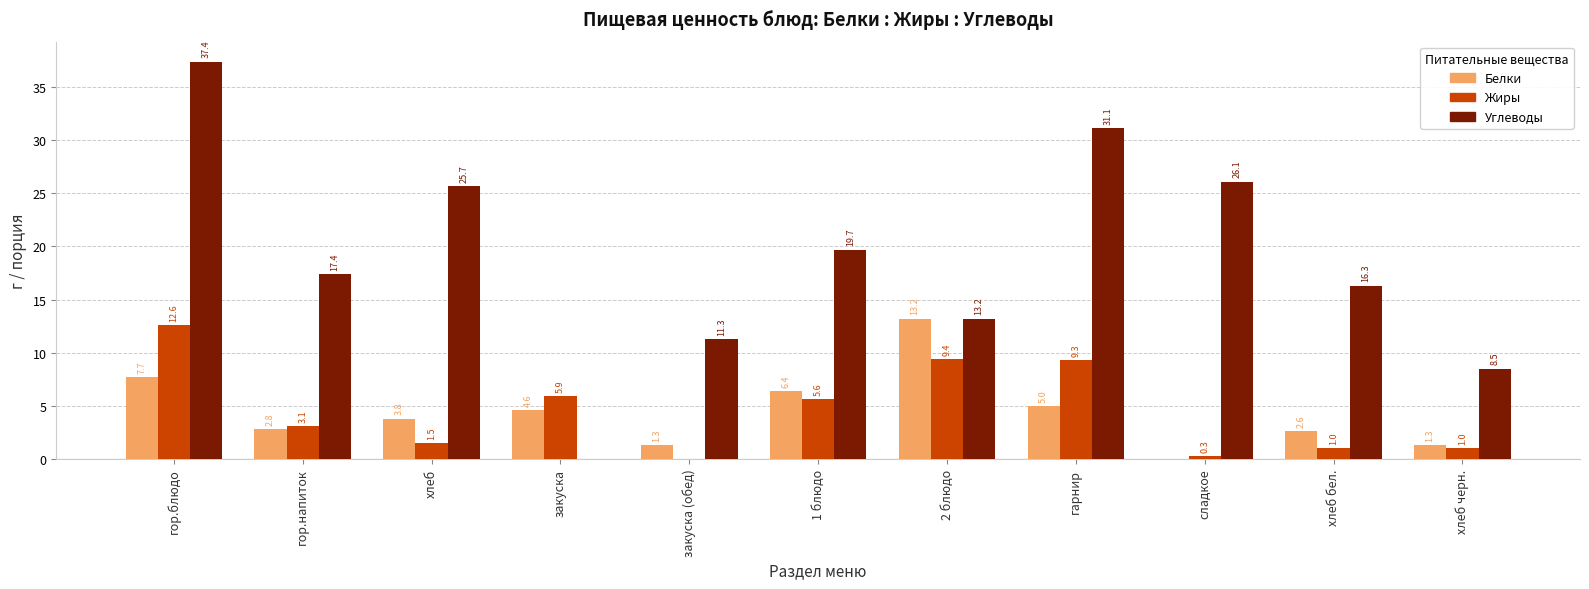

How many values in the Жиры series exceed 3?

6